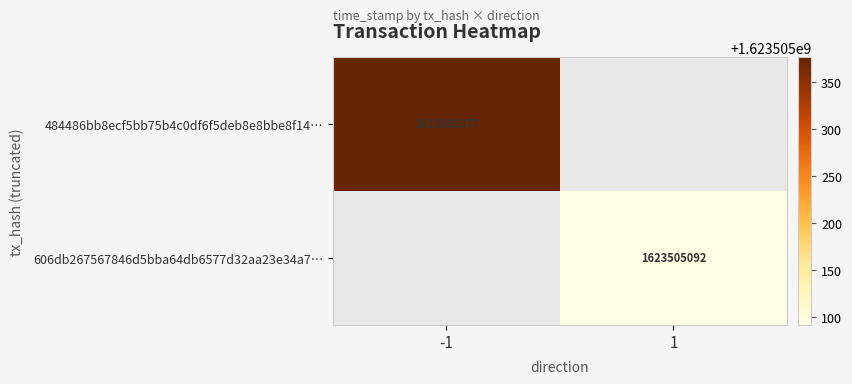

The 606db267567846d5bba64db6577d32aa23e34a7 series shows 1 at direction. True or false?

True